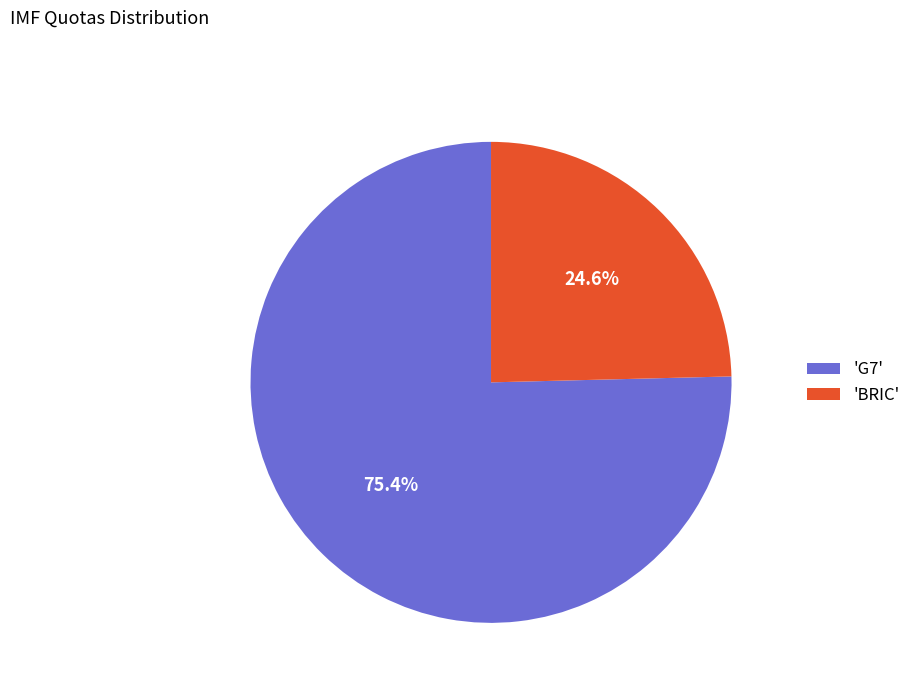

Count the number of slices in the pie.

2